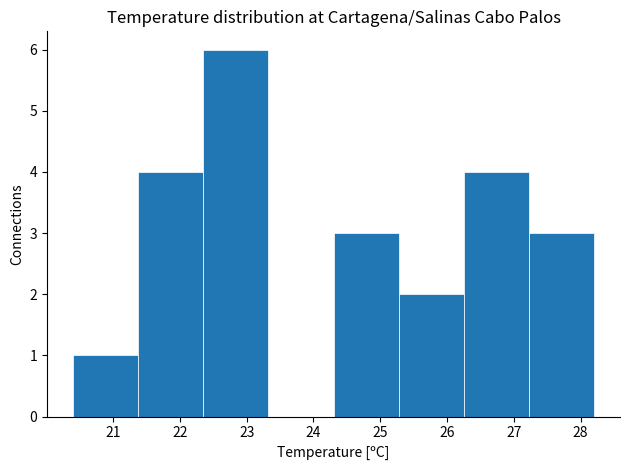

Reading left to right, list every bar in this chart as the range it spans on the x-axis followed by its height. Neither the bar edges nor the heights are printed on the chart, so give them approximately, as read against the axes.

20.4 to 21.4: 1
21.4 to 22.4: 4
22.4 to 23.3: 6
23.3 to 24.3: 0
24.3 to 25.3: 3
25.3 to 26.3: 2
26.3 to 27.2: 4
27.2 to 28.2: 3